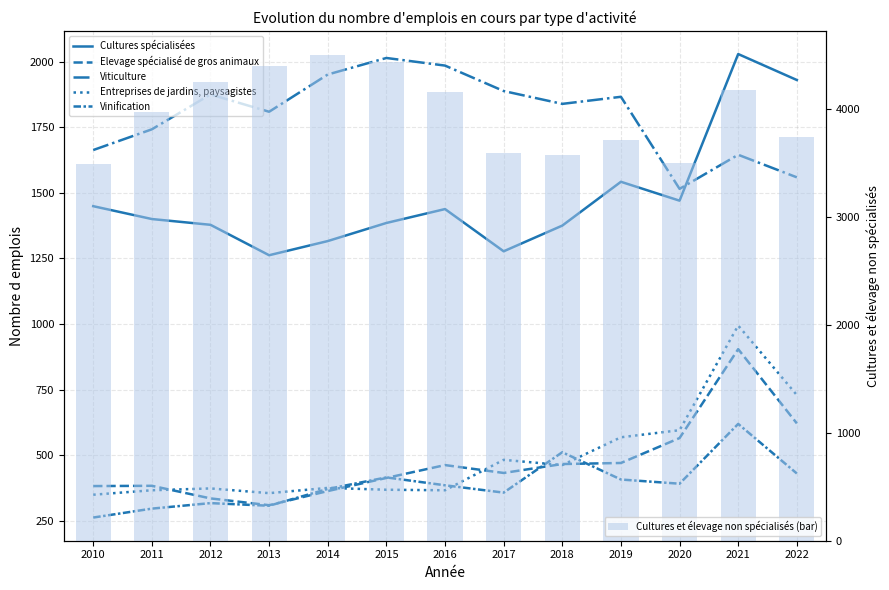

True or false: Cultures et élevage non spécialisés (bar) has a value of 4714 at 2017.

False